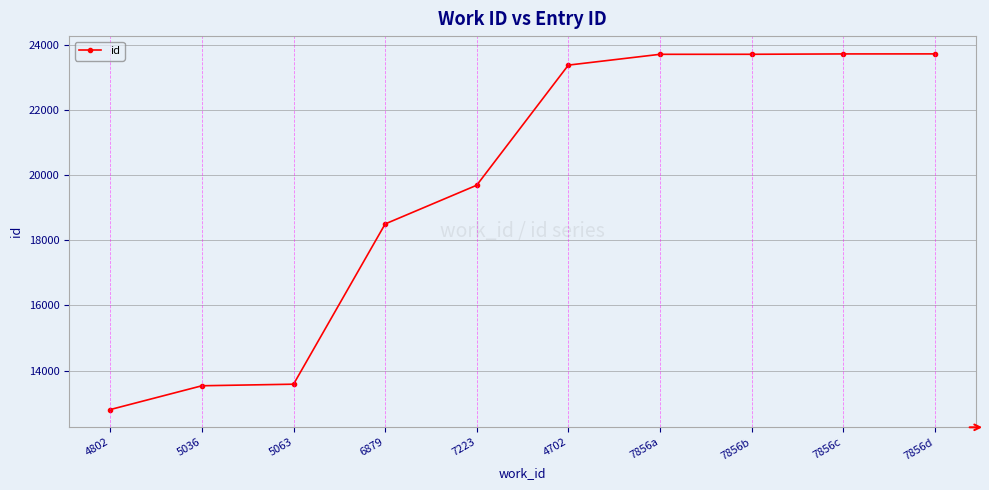

How many categories are shown in the chart?

10